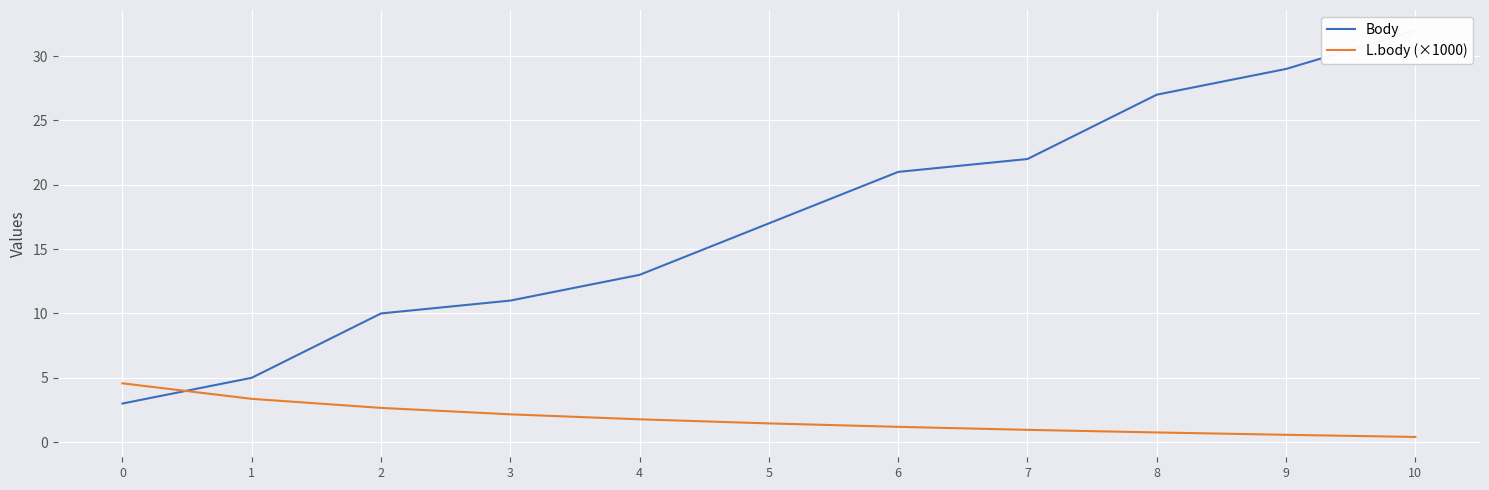

Reading right to left, transcribe all the data shown in this chart.

Body: 32.0	29.0	27.0	22.0	21.0	17.0	13.0	11.0	10.0	5.0	3.0
L.body (×1000): 0.4	0.6	0.8	1.0	1.2	1.5	1.8	2.2	2.7	3.4	4.6